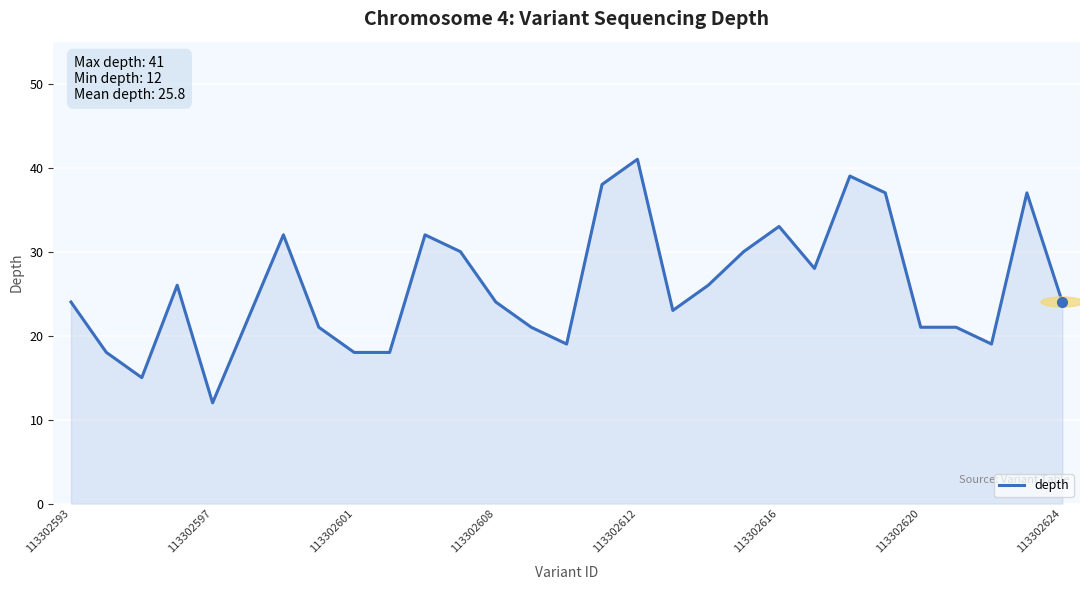

What is the minimum value shown in the chart?

12